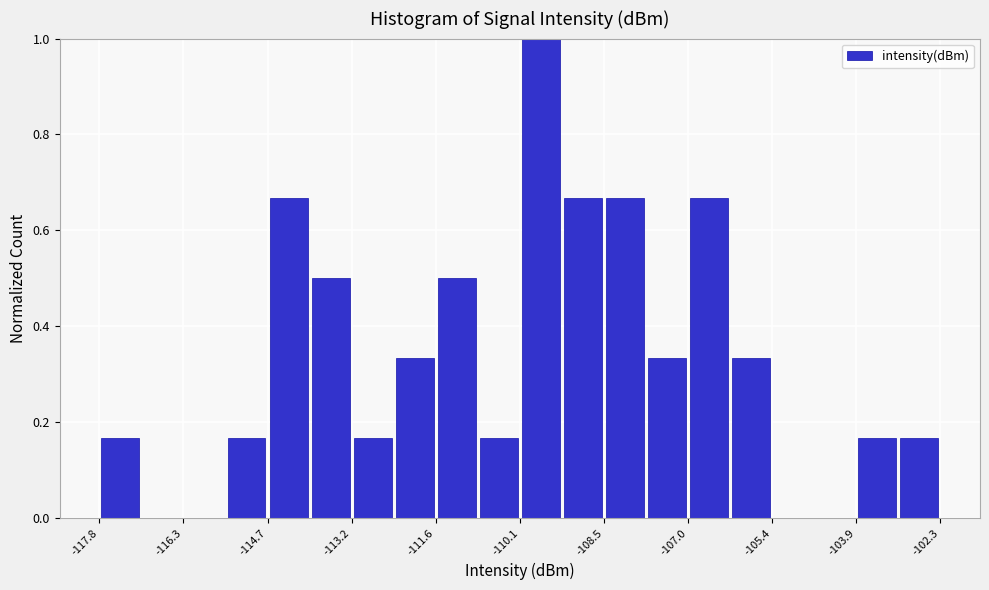

Around what value on the x-axis is the tallest bar? Give the approximate position of its centre, as read against the axis.

-109.6